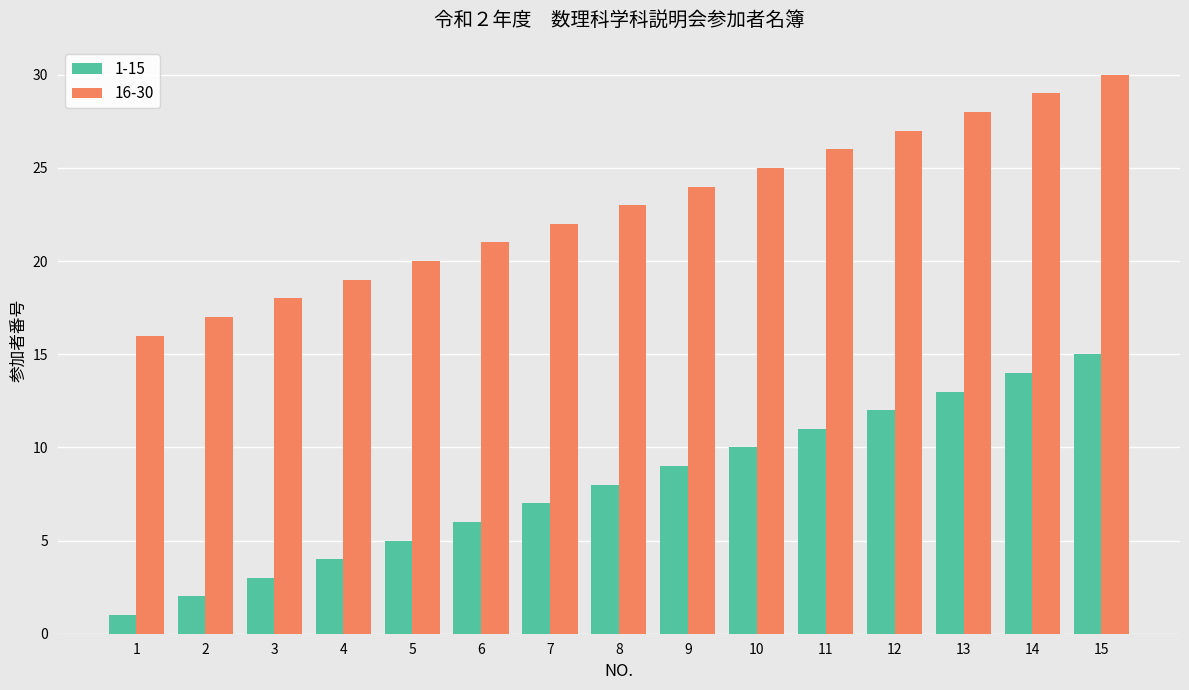

Which series has the largest total across all categories?

16-30